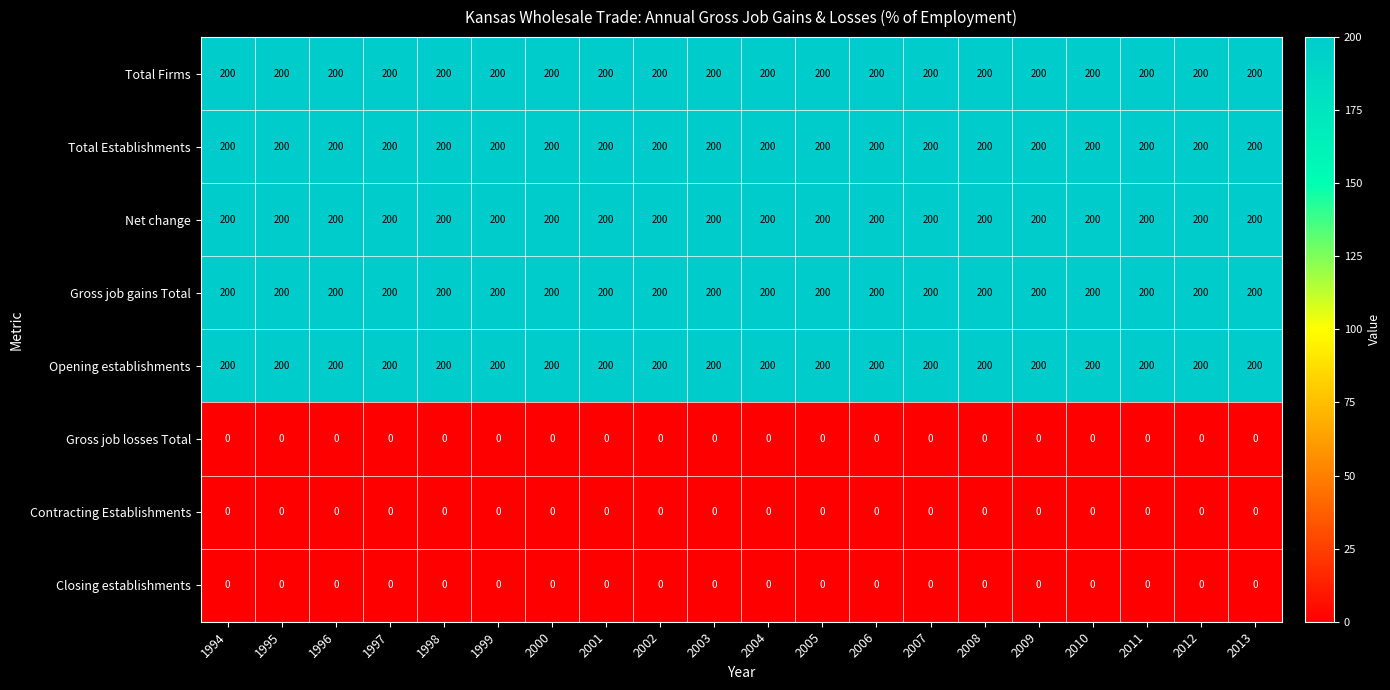

What is the lowest value of the Total Establishments series?

200